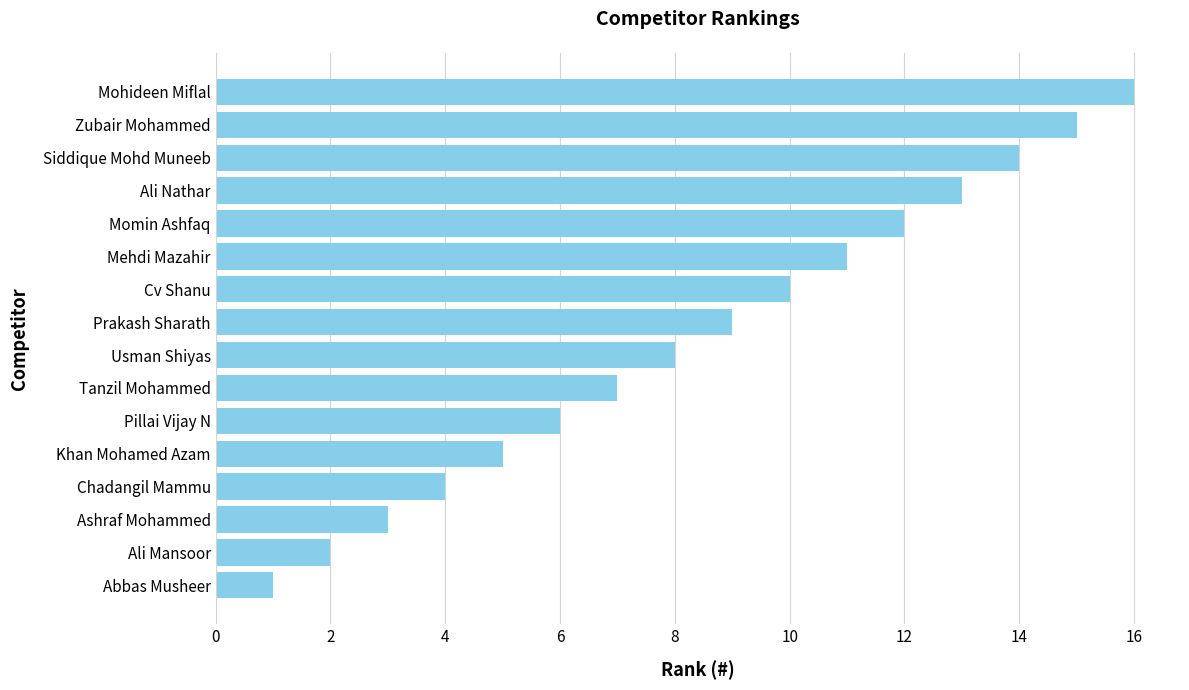

What is the change in value from Ali Mansoor to Chadangil Mammu?

+2